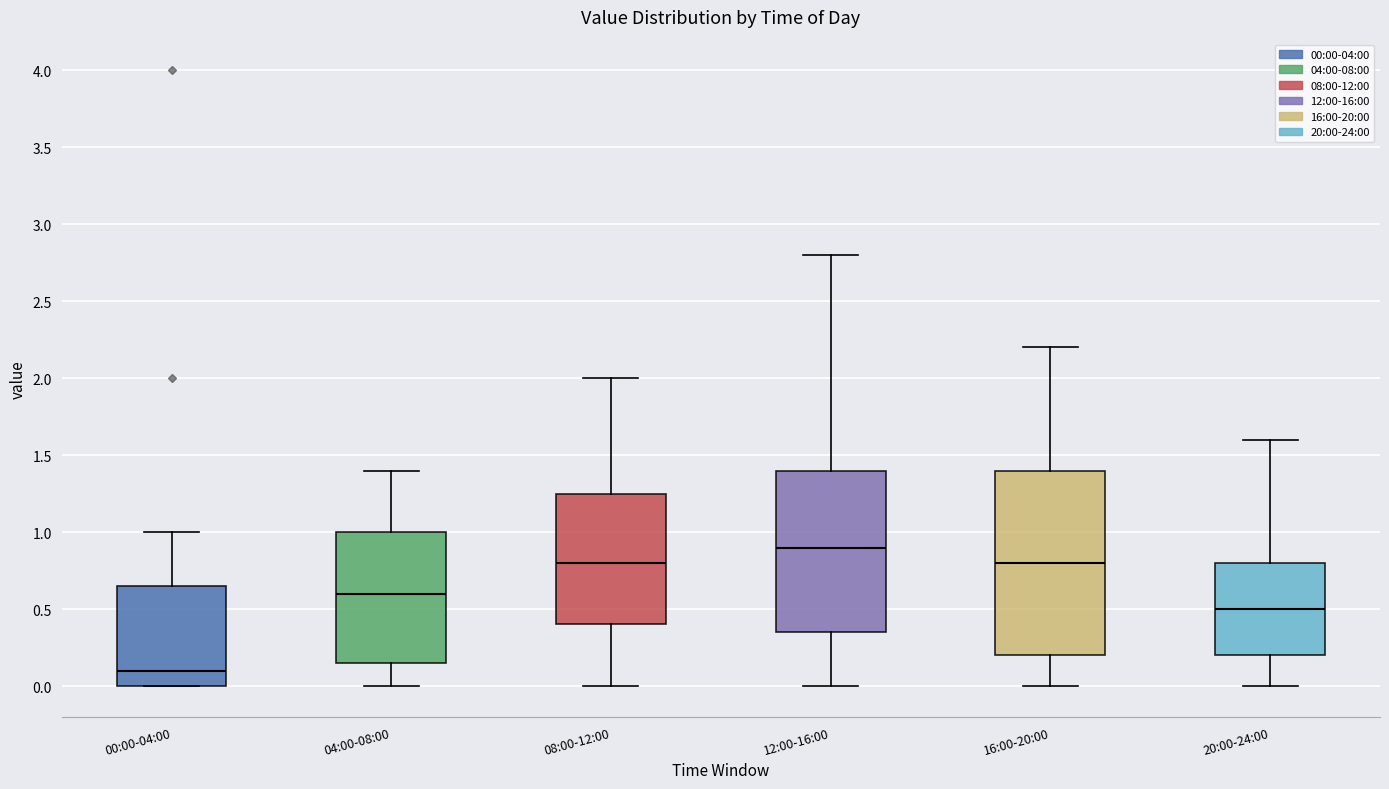

Which box's median line is the lowest?

00:00-04:00